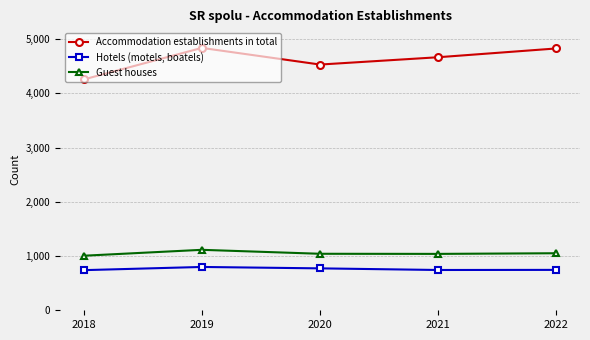

At which category is the sum across all series the highest?

2019